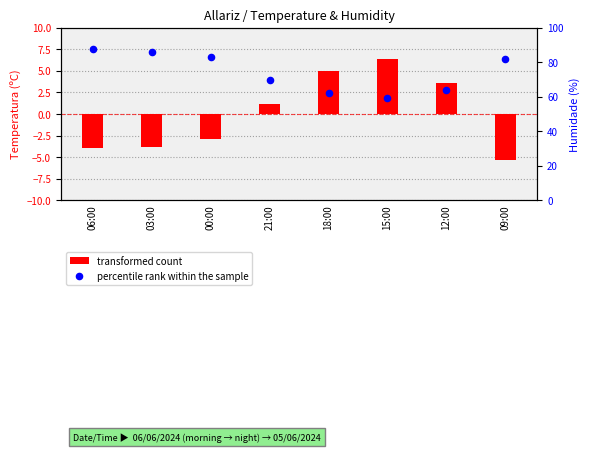

Which series has the largest total across all categories?

percentile rank within the sample